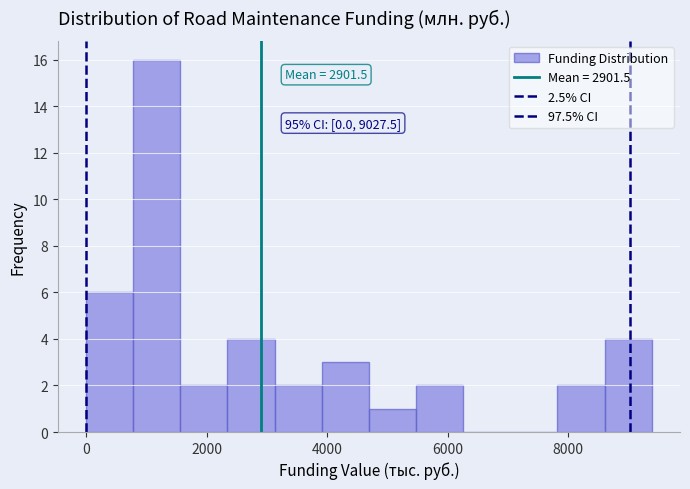

Around what value on the x-axis is the tallest bar? Give the approximate position of its centre, as read against the axis.

1200